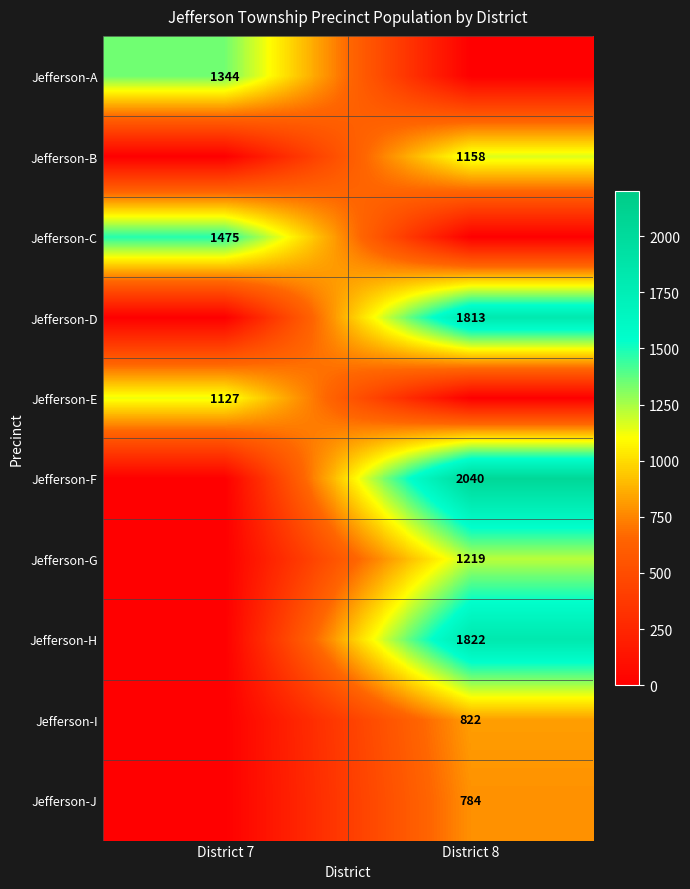

At how many categories does at least one series exceed 486?

2